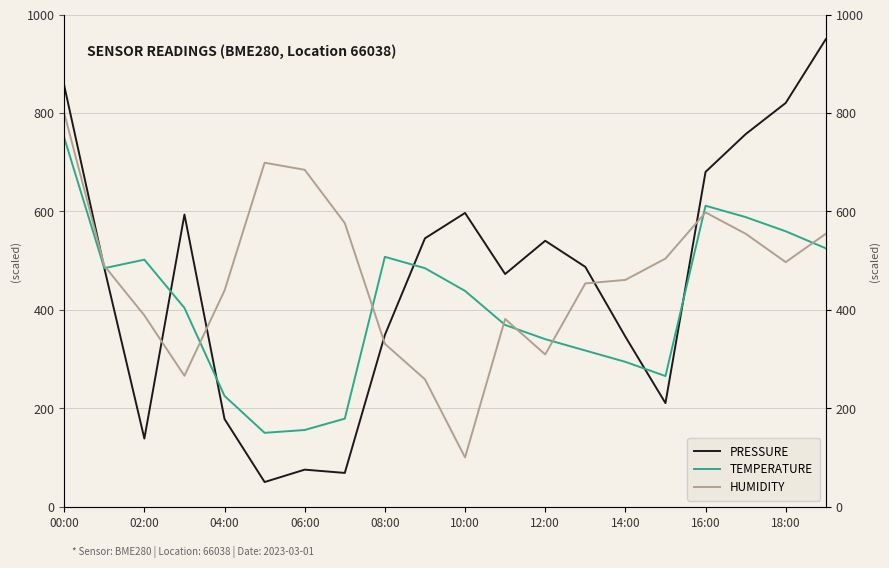

What is the sum of all temperature values?

8151.9